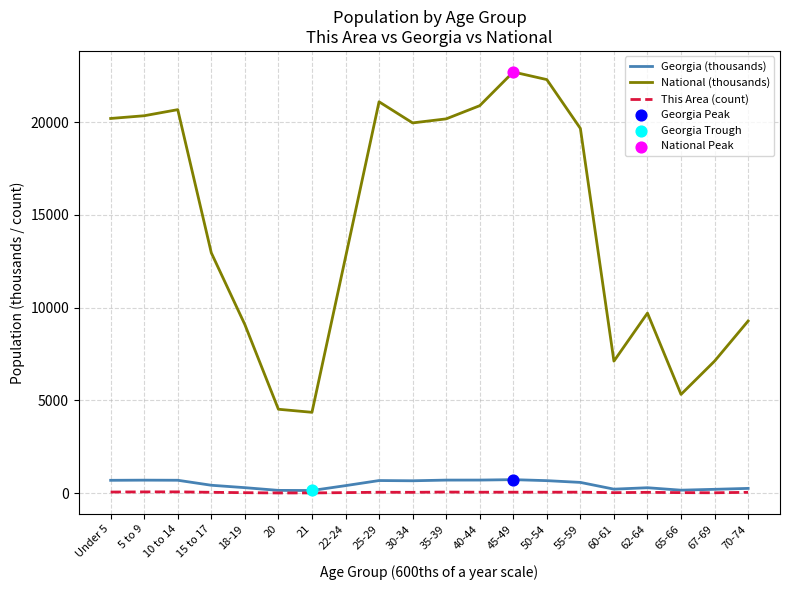

Which series has the largest range (max minus min)?

National (thousands)